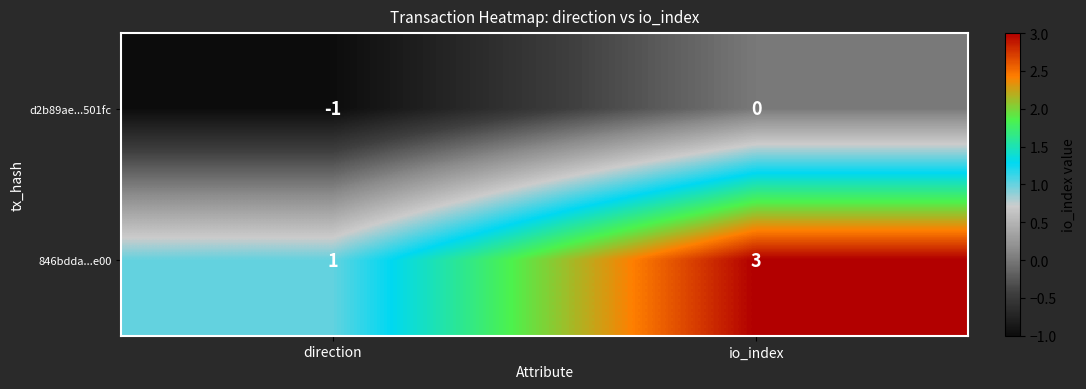

At io_index, list the series in order from smallest to largest.

d2b89ae...501fc, 846bdda...e00